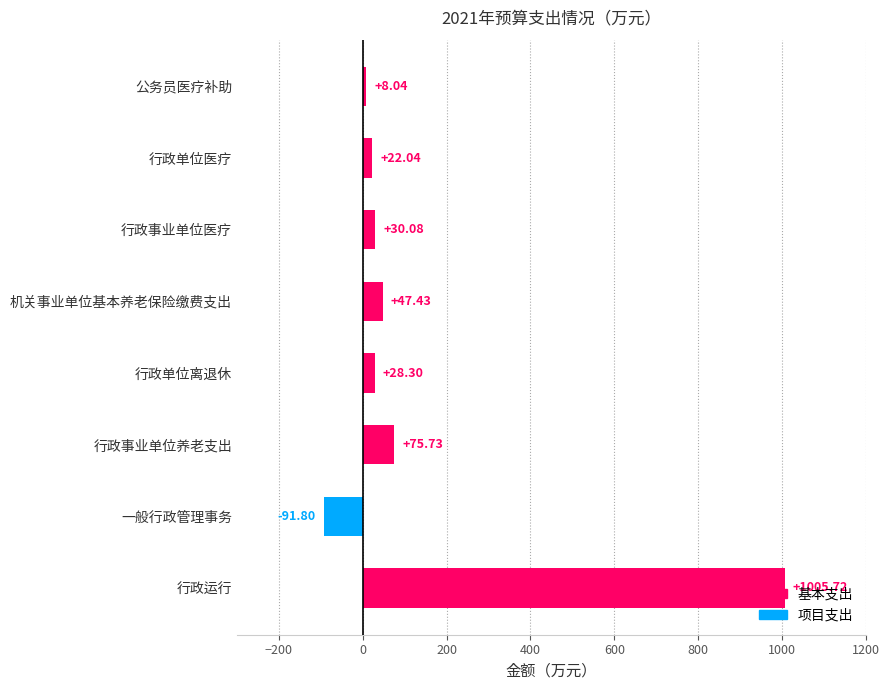

Rank the categories by value from lowest to highest.

一般行政管理事务, 公务员医疗补助, 行政单位医疗, 行政单位离退休, 行政事业单位医疗, 机关事业单位基本养老保险缴费支出, 行政事业单位养老支出, 行政运行